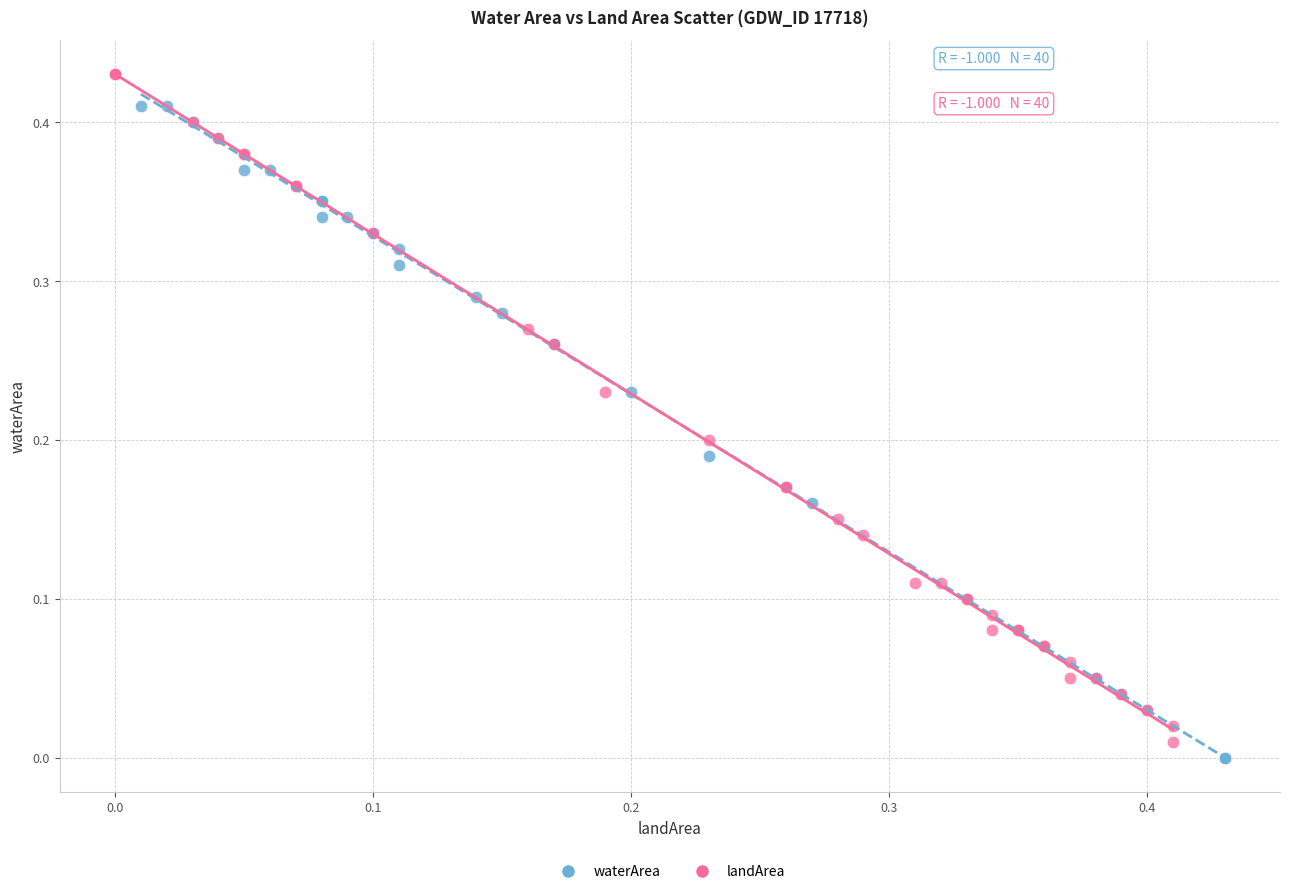

What are all the series names shown in the legend?

waterArea, landArea